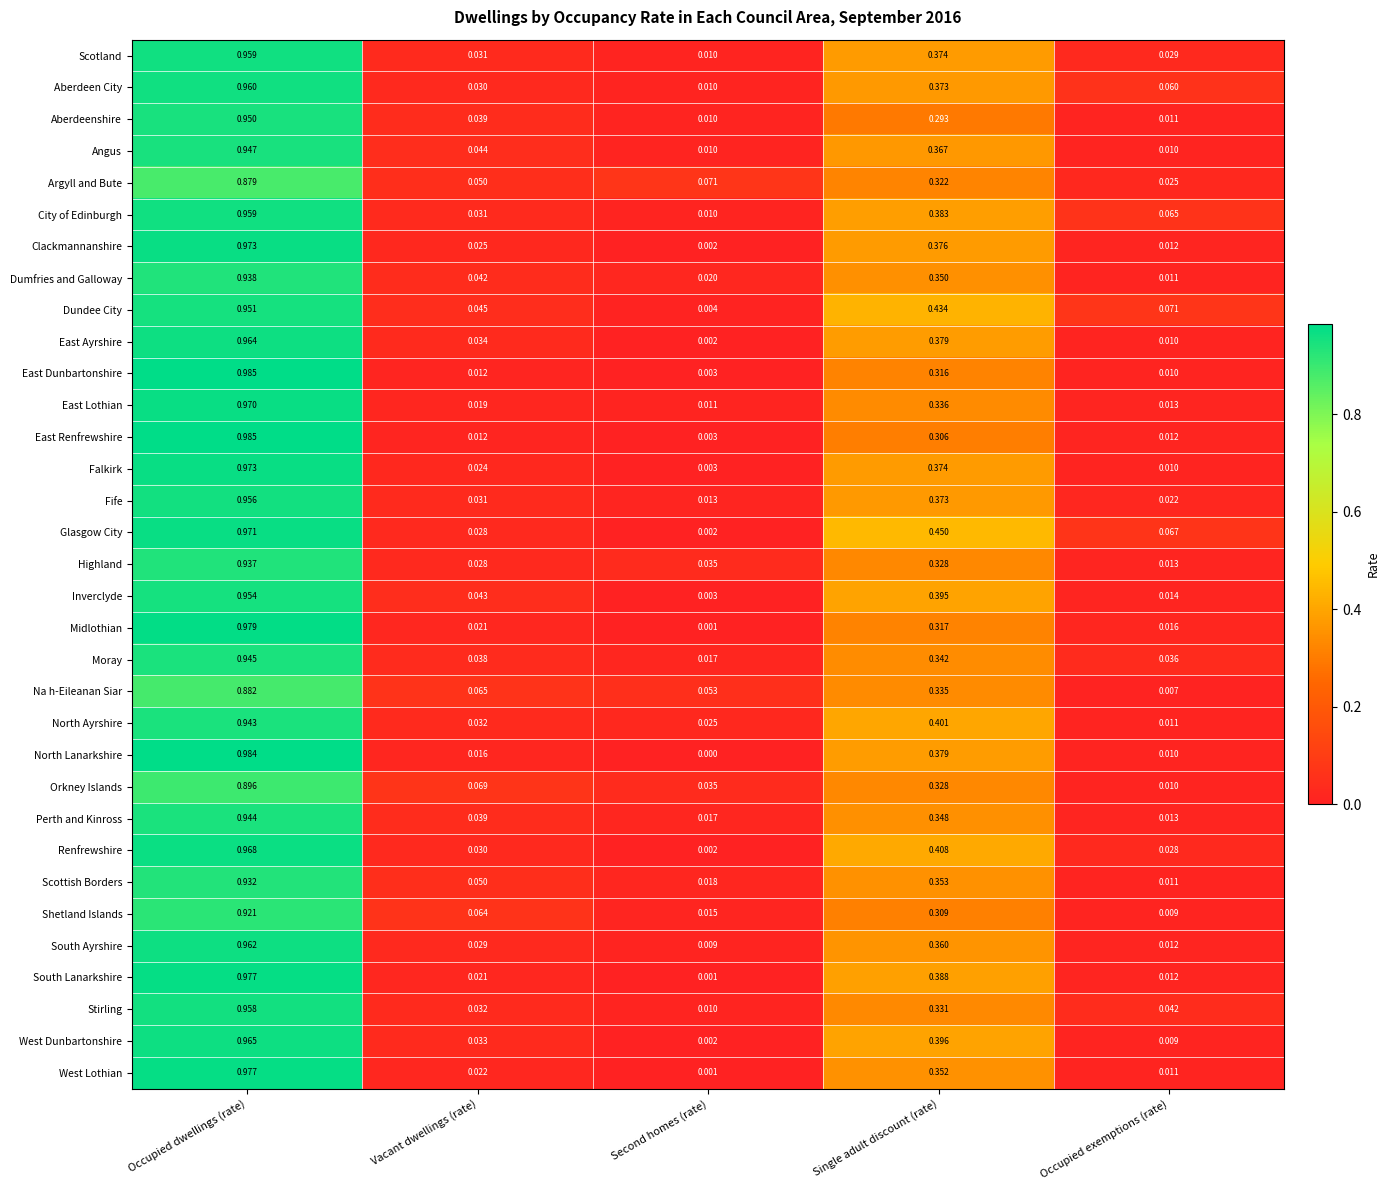

Which category has the highest value in the Glasgow City series?

Occupied dwellings (rate)